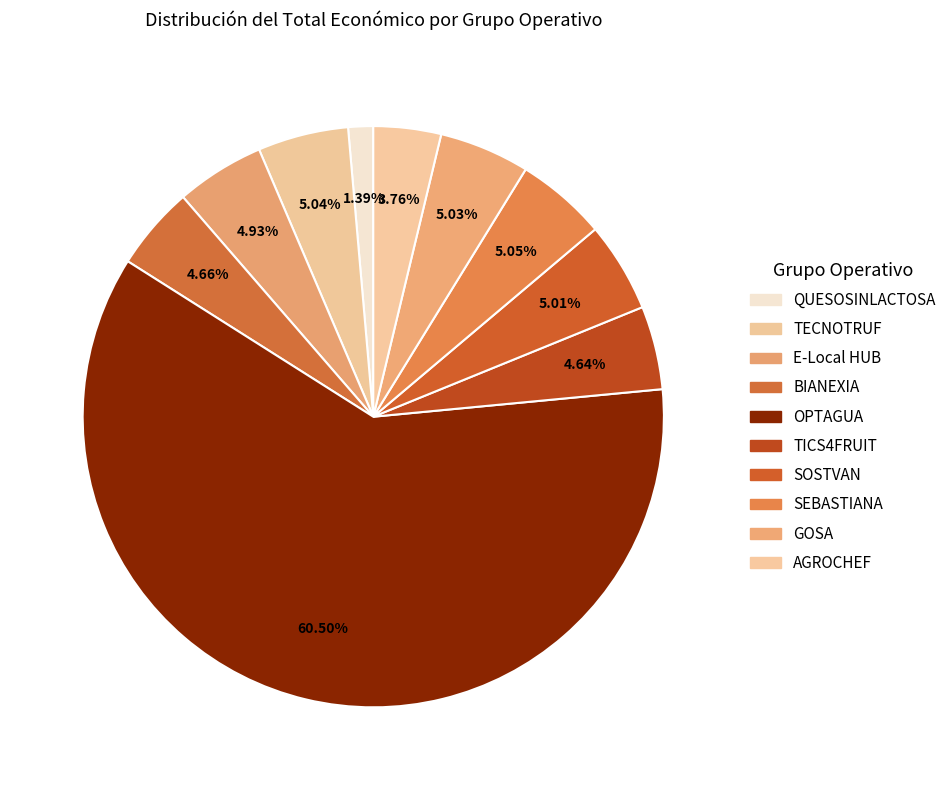

To the nearest percent, what portion does E-Local HUB represent?

5%